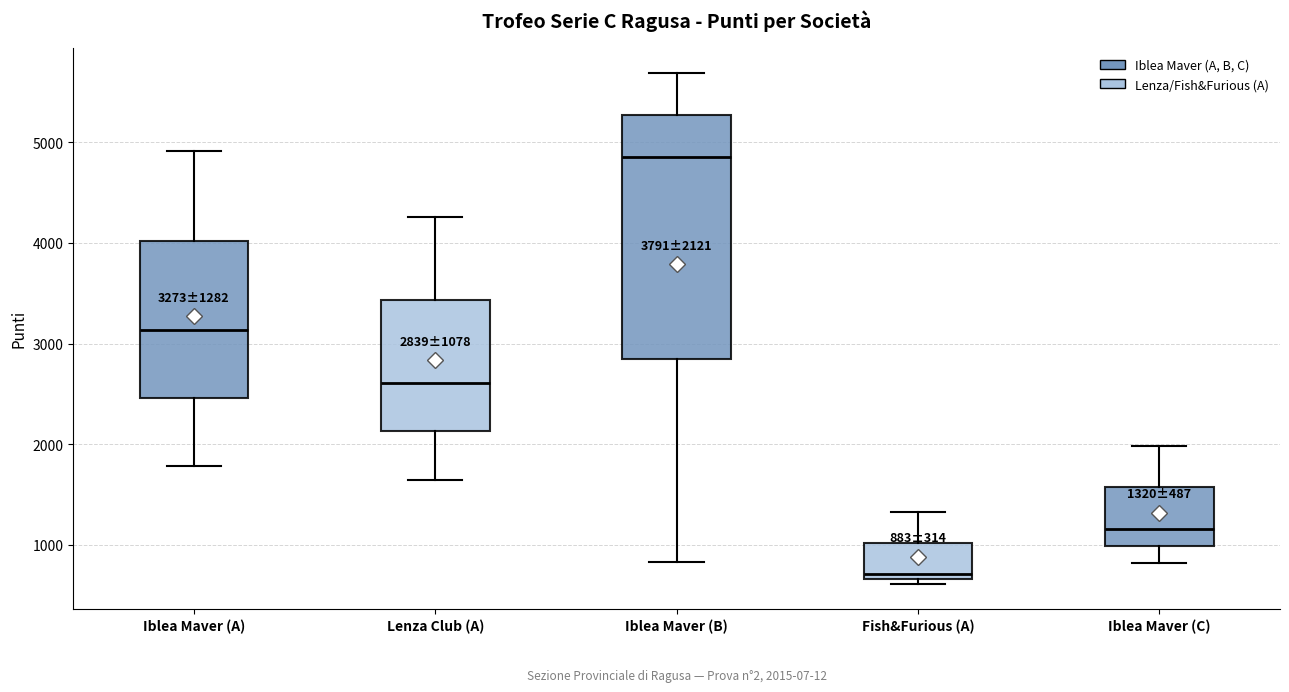

Comparing the boxes themselves (not the whiskers), which one is the tallest?

Iblea Maver (B)